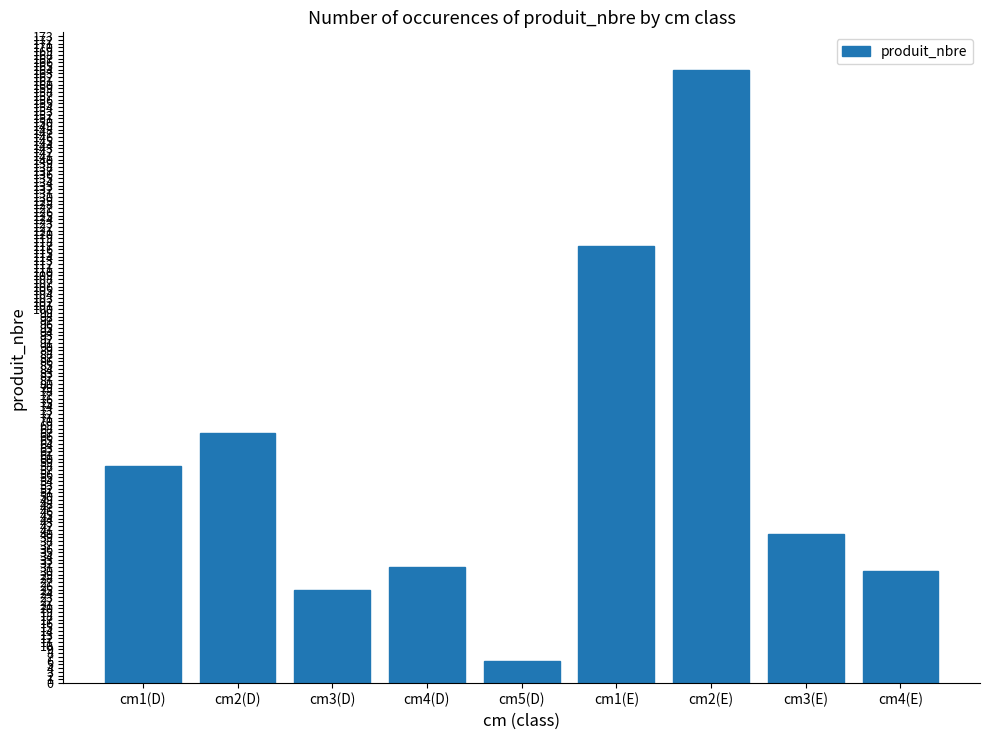

What is the difference between the values at cm5(D) and cm1(E)?

111